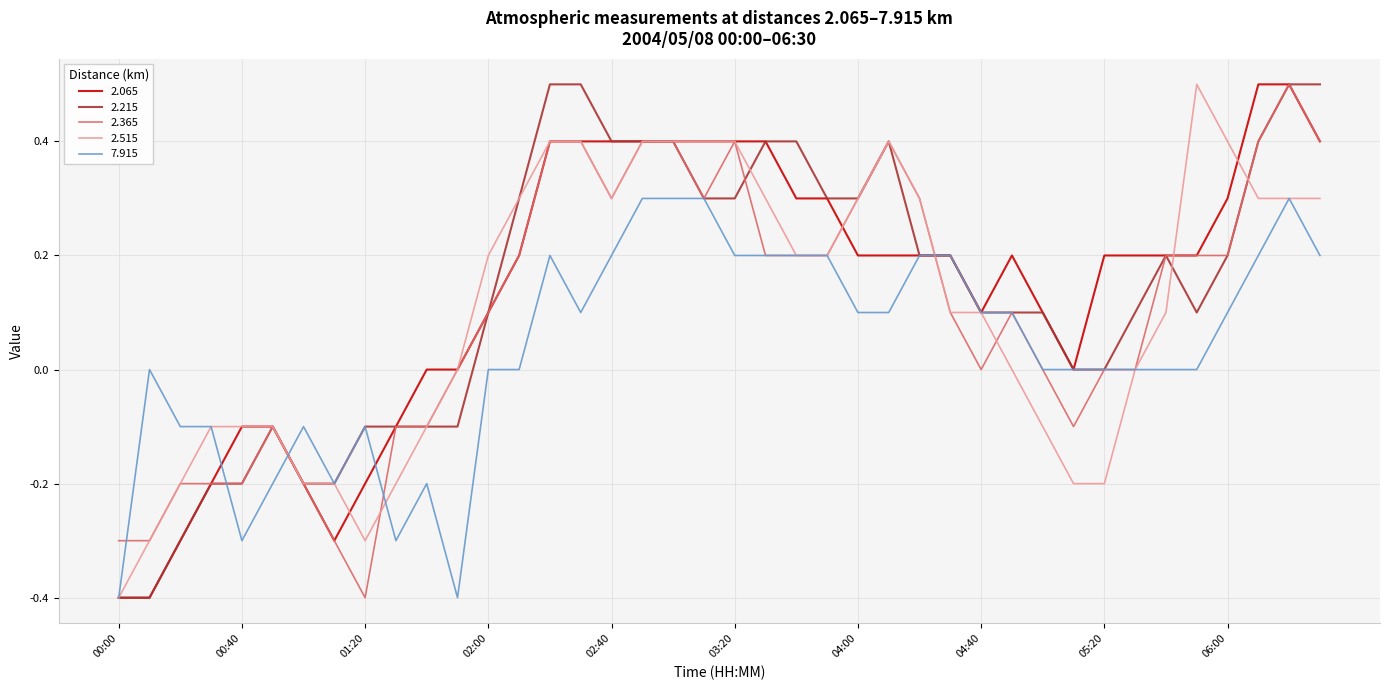

What is the minimum value shown in the chart?

-0.4